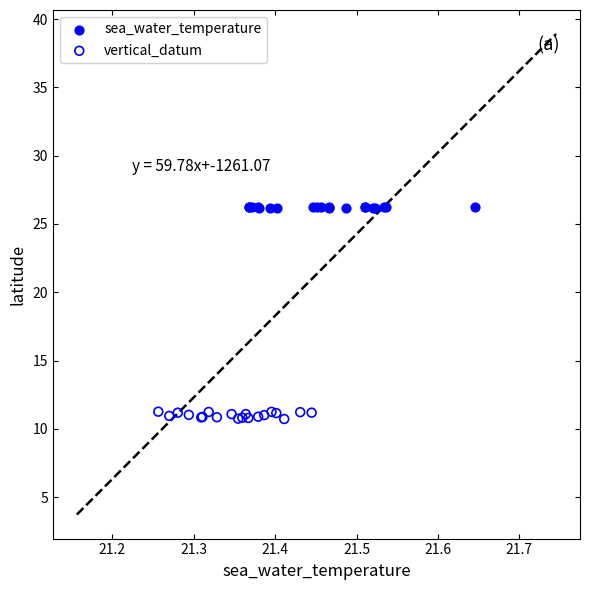

Which series reaches the minimum Y coordinate?

vertical_datum